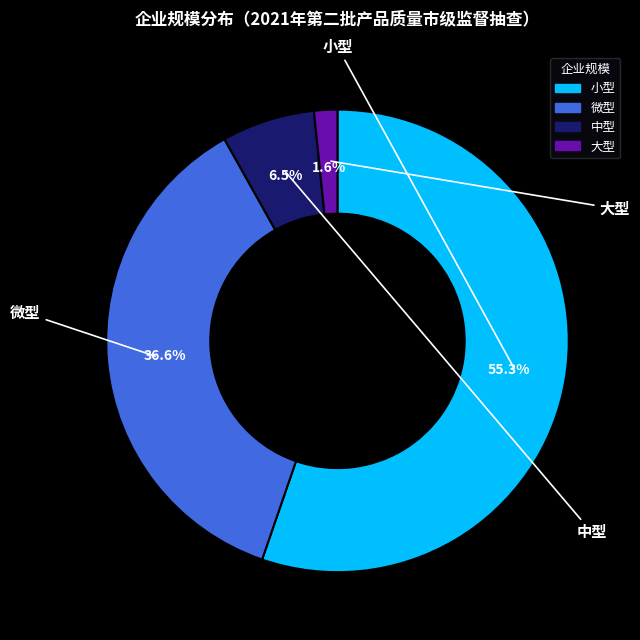

How many slices are in this pie chart?

4